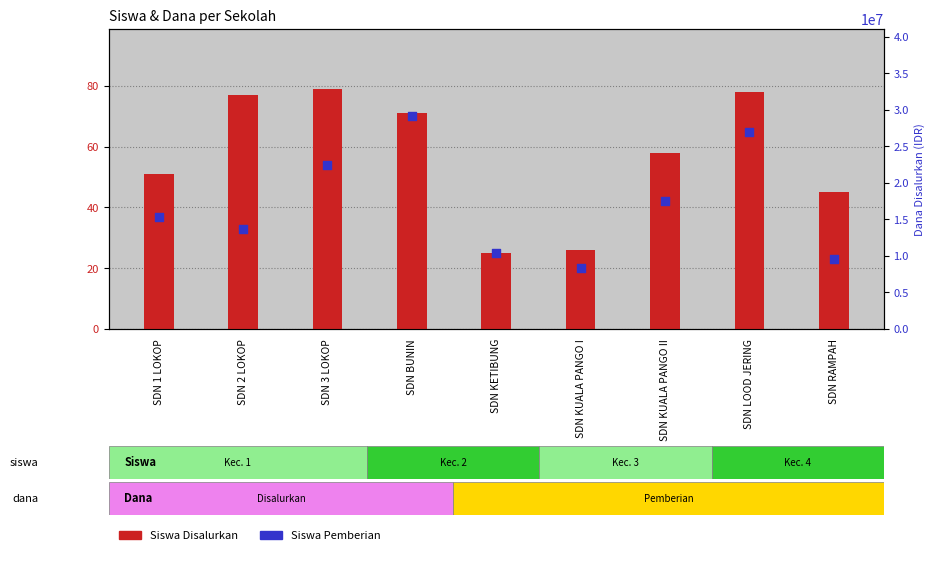

Which series contains the highest Y value?

Dana Disalurkan